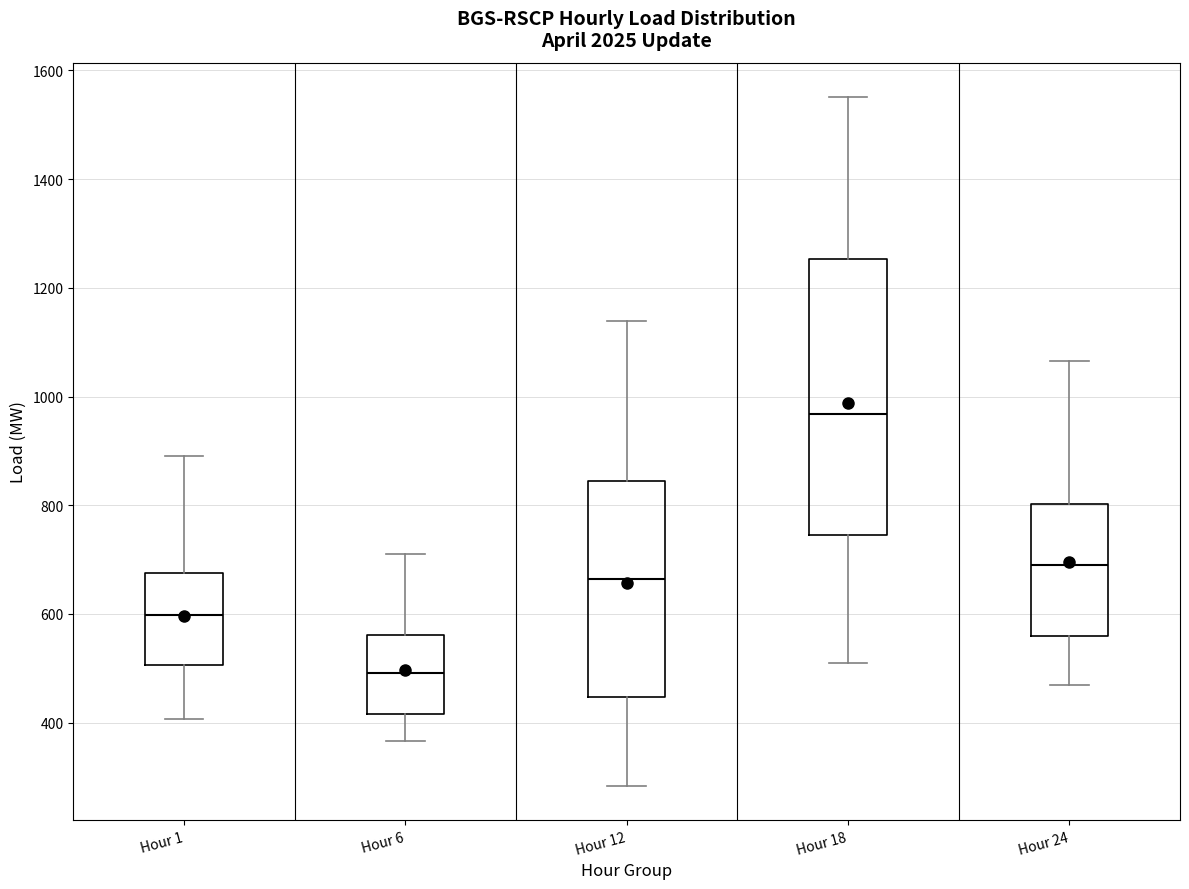

Which box has the lowest median line?

Hour 6